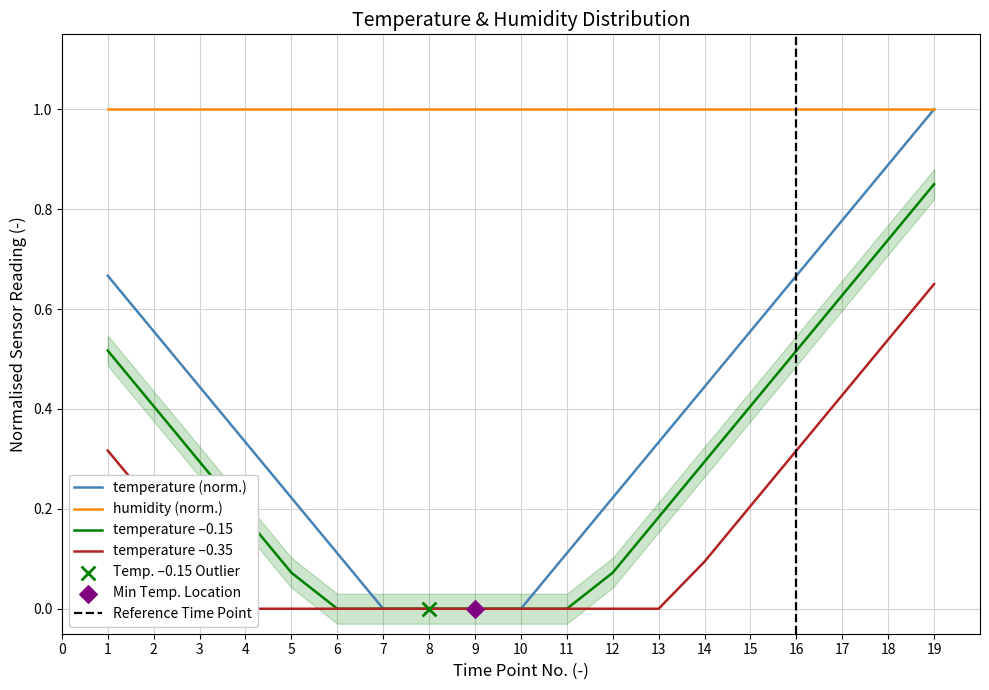

Is the value of temperature –0.15 at 4 greater than the value of temperature (norm.) at 18?

No